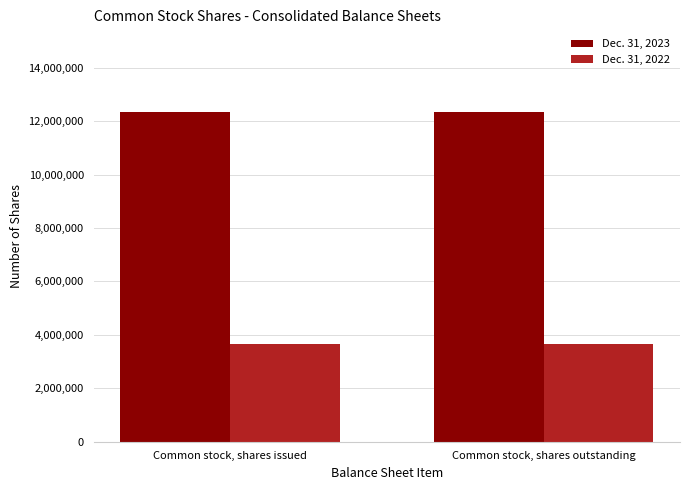

What is the difference between the highest and lowest values at Common stock, shares outstanding?

8695124